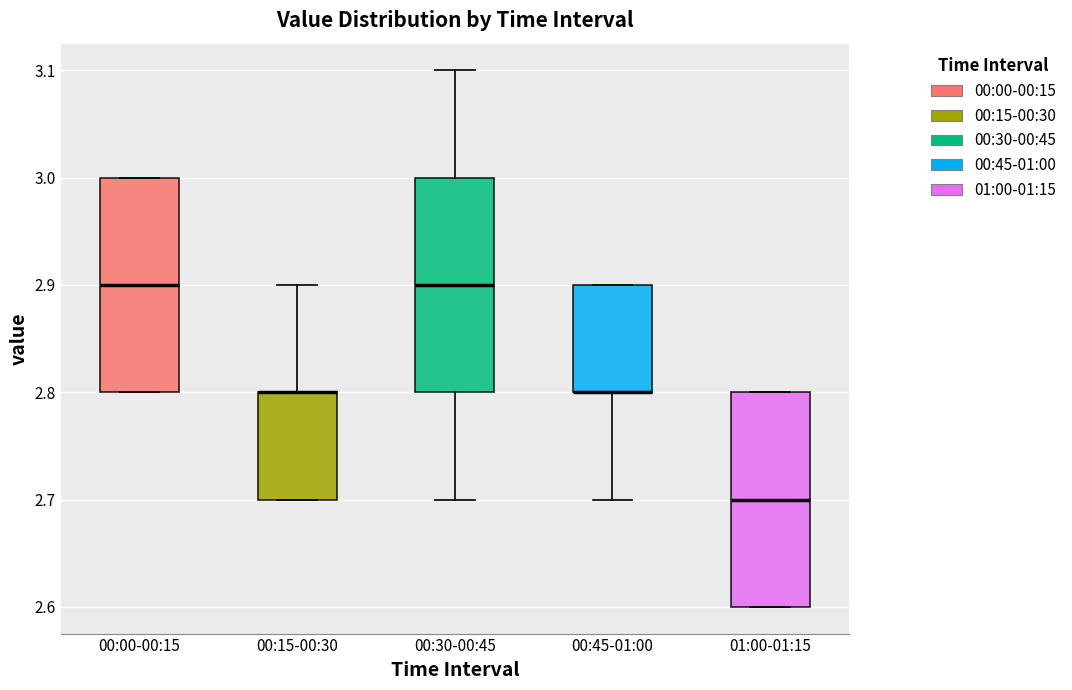

Reading left to right, read every box against the y-axis: the position of its median line, the range the box covers, and the ends of its whiskers. The values are not printed on the chart, so give them approximately, as read against the axis.

00:00-00:15: median 2.9, box 2.8 to 3.0, whiskers 2.8 to 3.0
00:15-00:30: median 2.8 (drawn on the box's upper edge), box 2.7 to 2.8, whiskers 2.7 to 2.9
00:30-00:45: median 2.9, box 2.8 to 3.0, whiskers 2.7 to 3.1
00:45-01:00: median 2.8 (drawn on the box's lower edge), box 2.8 to 2.9, whiskers 2.7 to 2.9
01:00-01:15: median 2.7, box 2.6 to 2.8, whiskers 2.6 to 2.8